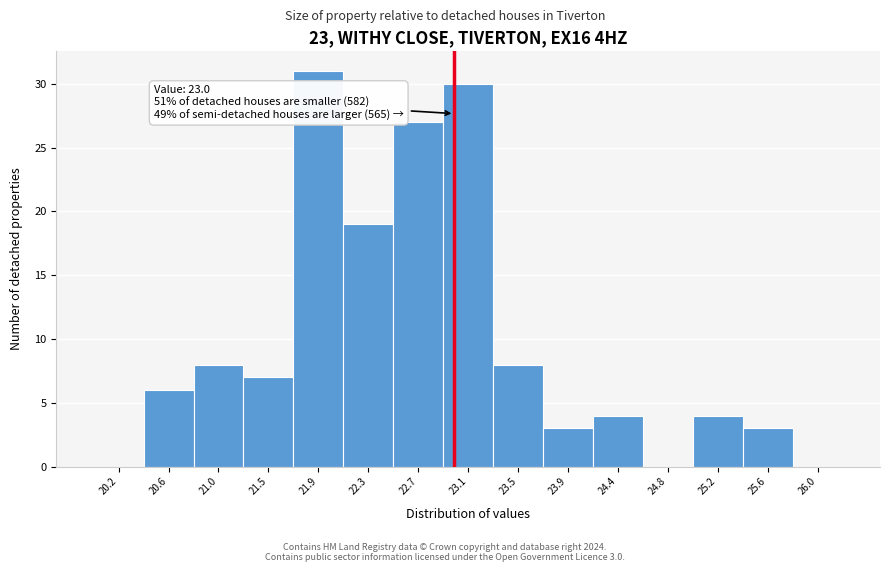

Over which range of the x-axis is the bar tallest?

21.65 to 22.10